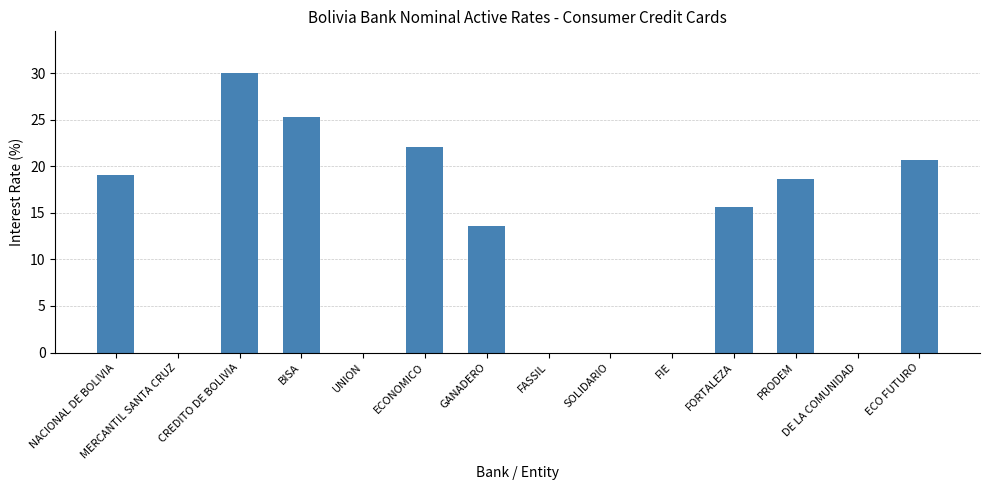

What is the maximum value shown in the chart?

30.0